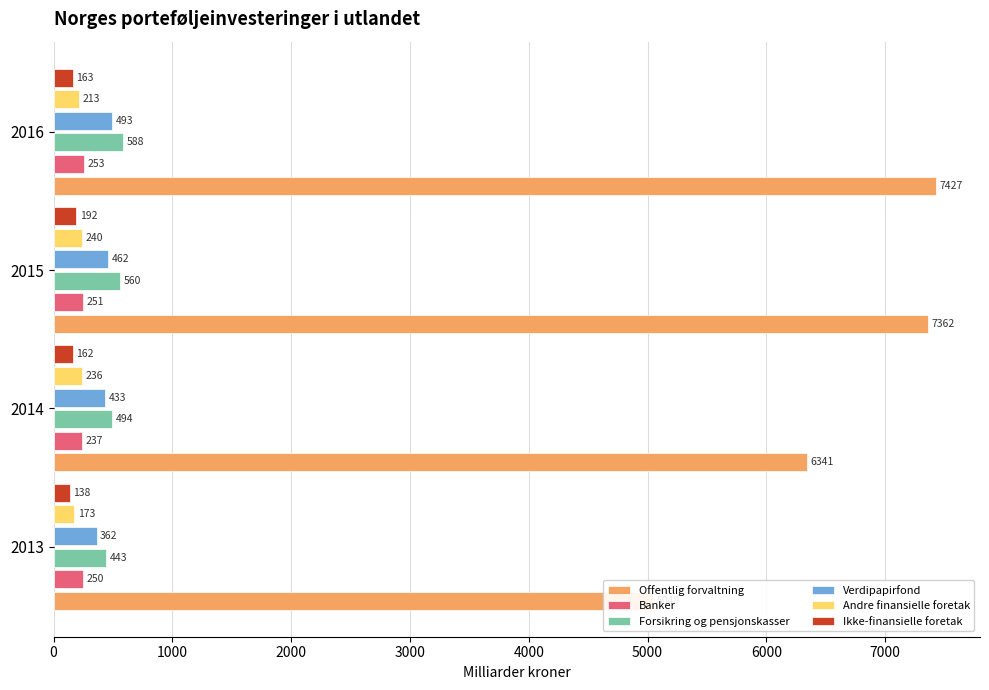

What is the lowest value of the Forsikring og pensjonskasser series?

443